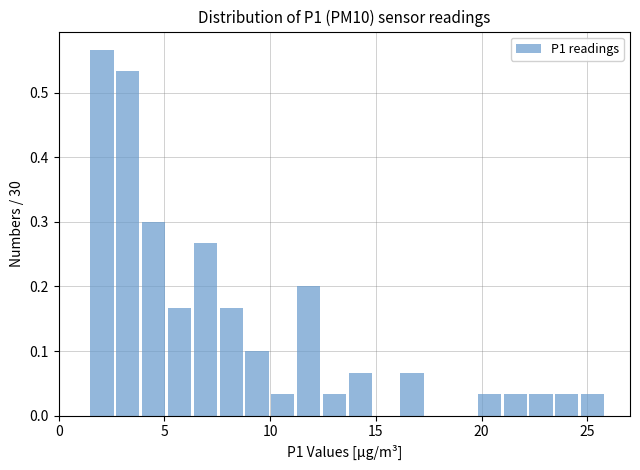

Around what value on the x-axis is the tallest bar? Give the approximate position of its centre, as read against the axis.

2.0